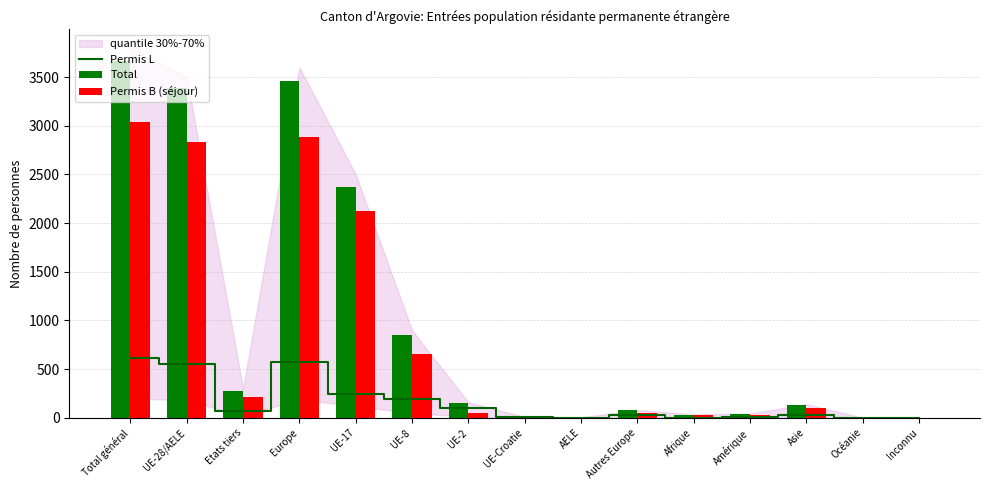

Which category has the highest value across all series?

Total général